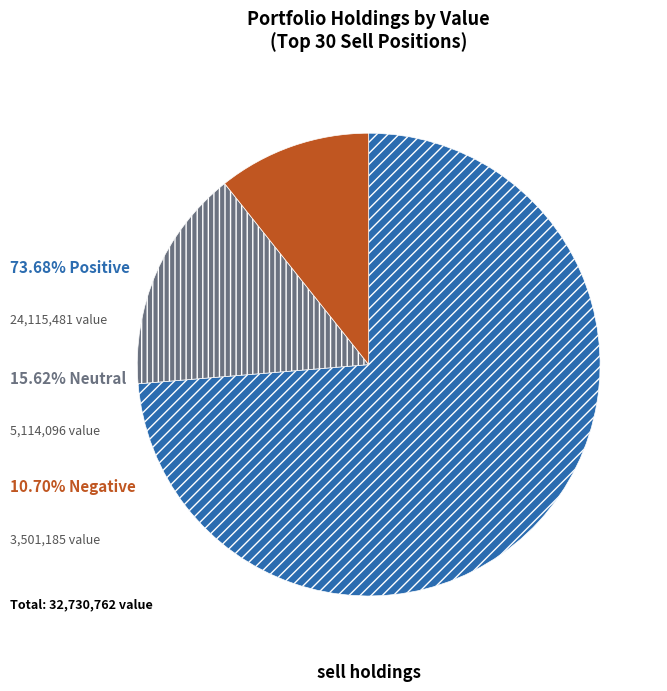

Is there any slice that represents more than half of the pie?

Yes